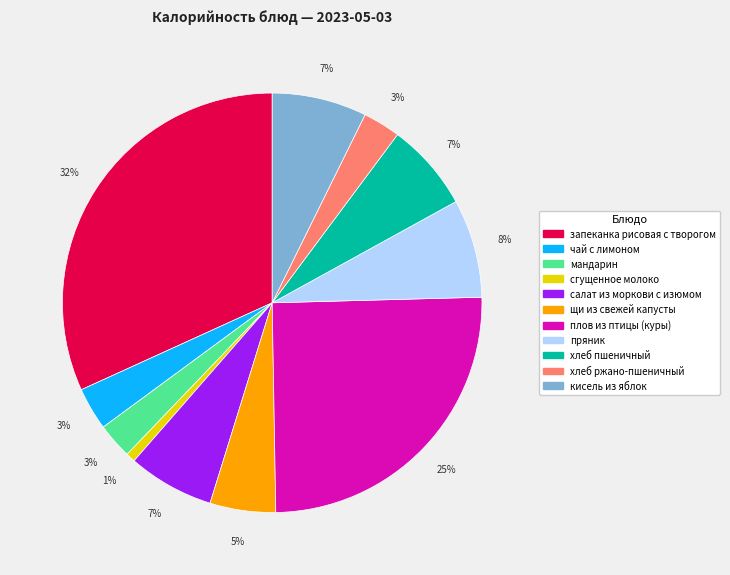

To the nearest percent, what is the average slice percentage?

9%